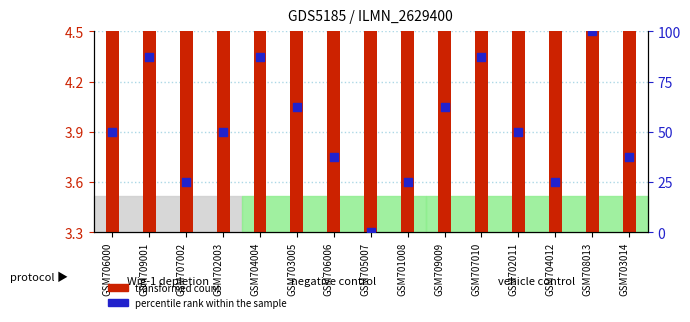

What is the total value across all series at GSM704012?

29.5